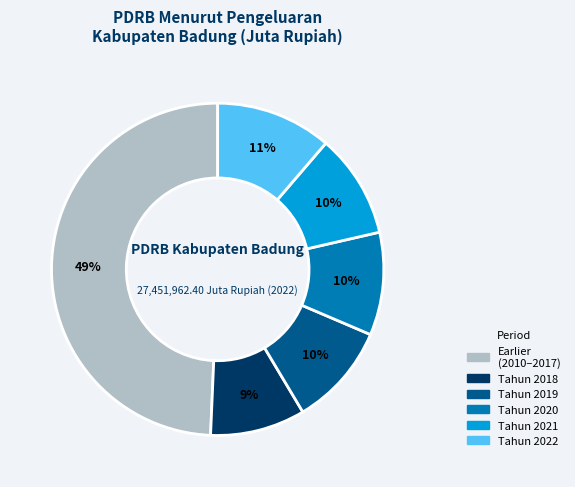

Is there any slice that represents more than half of the pie?

No